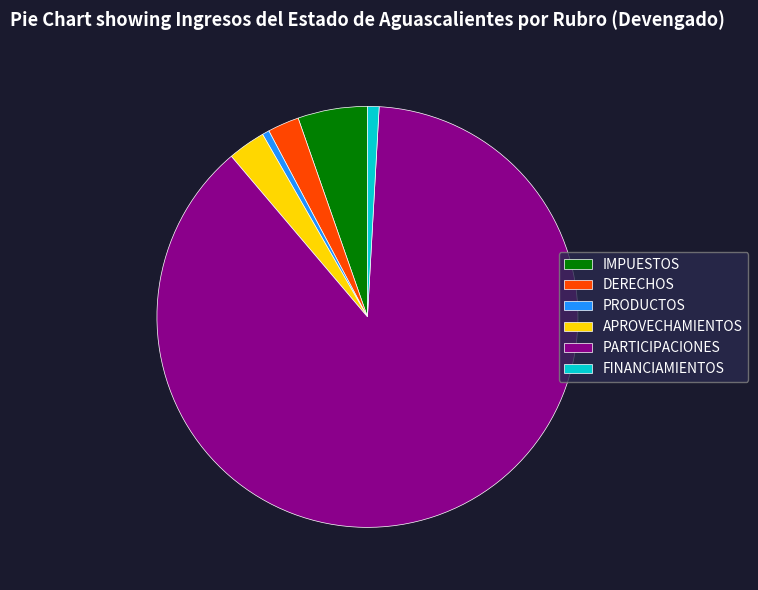

Is the sum of DERECHOS and PARTICIPACIONES greater than half?

Yes